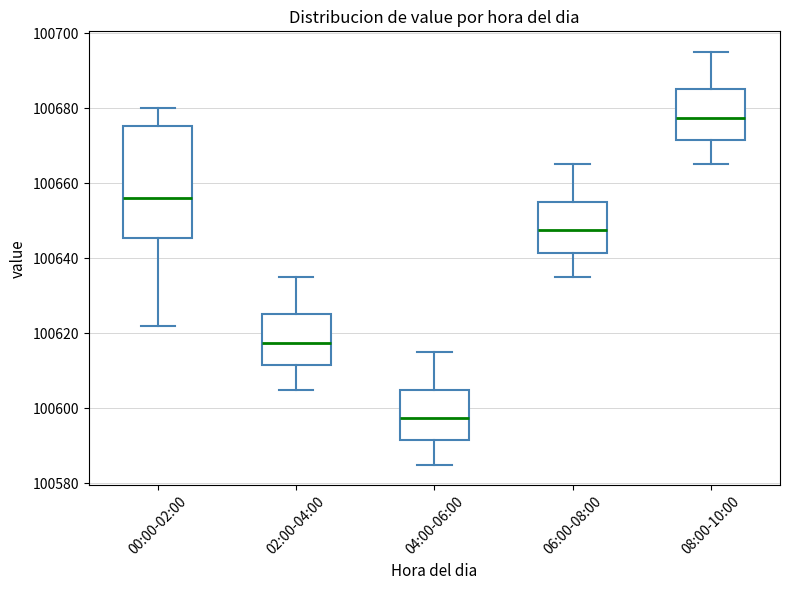

Reading left to right, transcribe this box plot: for each box, give where its median line is, the range the box spans, and where its two whiskers end, as read against the y-axis. The values are not printed on the chart, so give them approximately, as read against the axis.

00:00-02:00: median 100656, box 100646 to 100676, whiskers 100622 to 100680
02:00-04:00: median 100618, box 100612 to 100626, whiskers 100606 to 100636
04:00-06:00: median 100598, box 100592 to 100606, whiskers 100586 to 100616
06:00-08:00: median 100648, box 100642 to 100656, whiskers 100636 to 100666
08:00-10:00: median 100678, box 100672 to 100686, whiskers 100666 to 100696